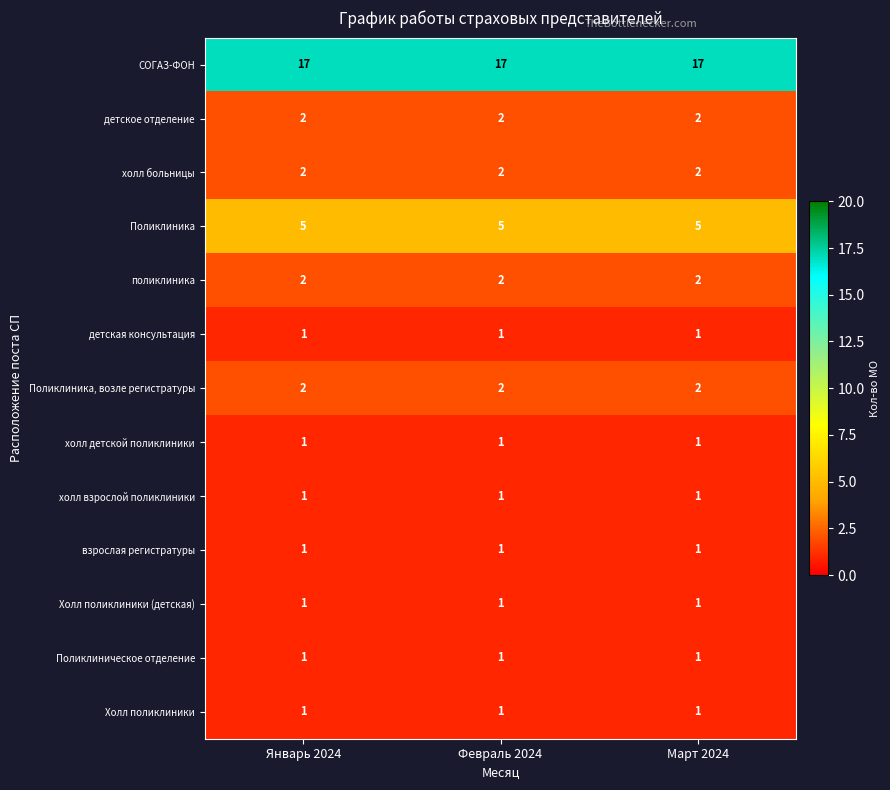

What is the spread (max minus min) of values at Март 2024?

16